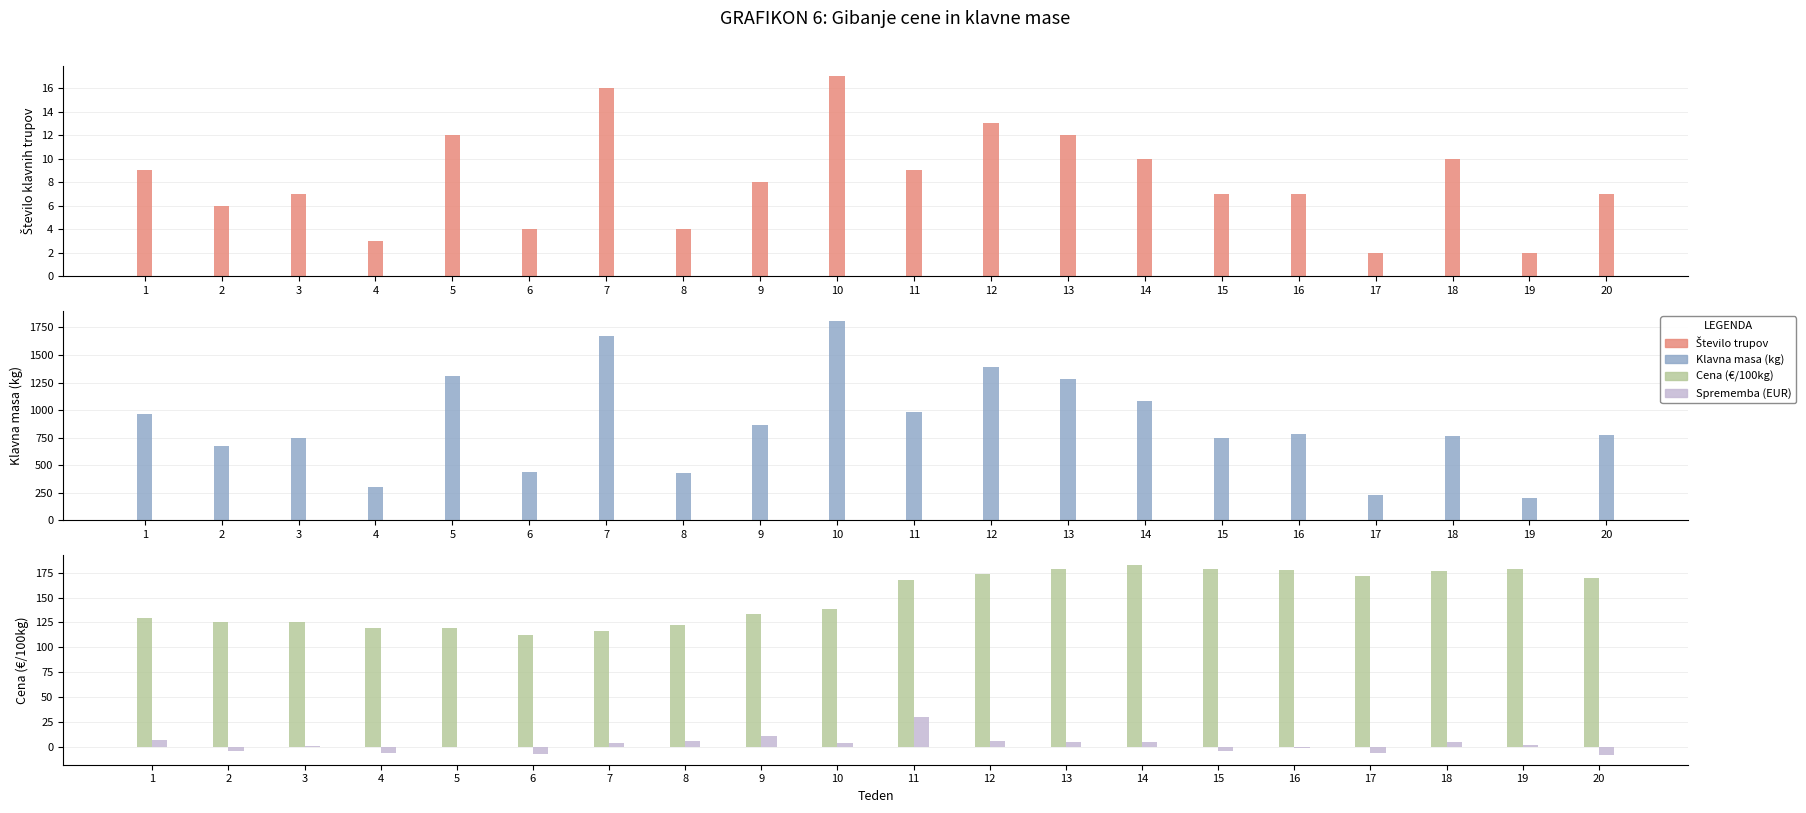

What is the difference between the second highest and second lowest values in the Sprememba (EUR) series?

18.7